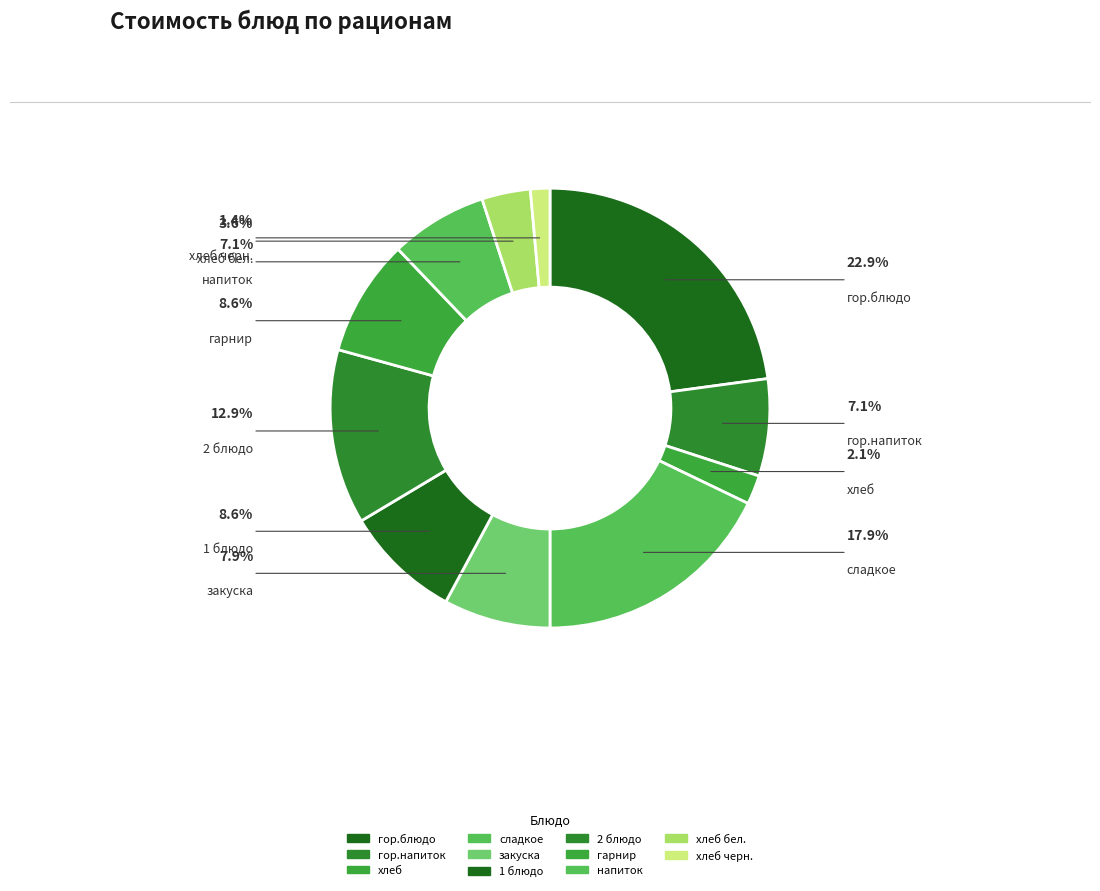

To the nearest percent, what is the difference between the largest and smallest slice percentages?

21%